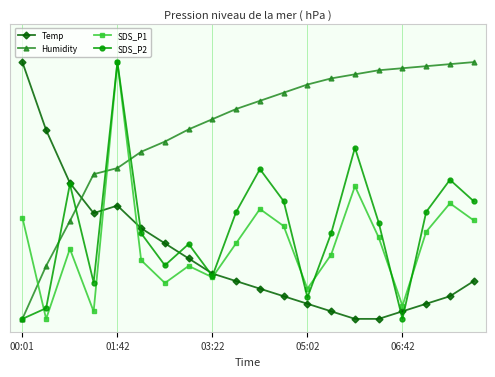

What are all the series names shown in the legend?

Temp, Humidity, SDS_P1, SDS_P2